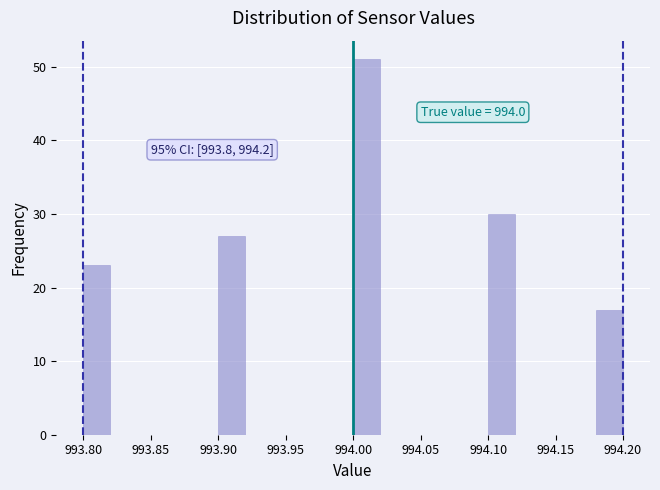

Over which range of the x-axis is the bar tallest?

994.00 to 994.02